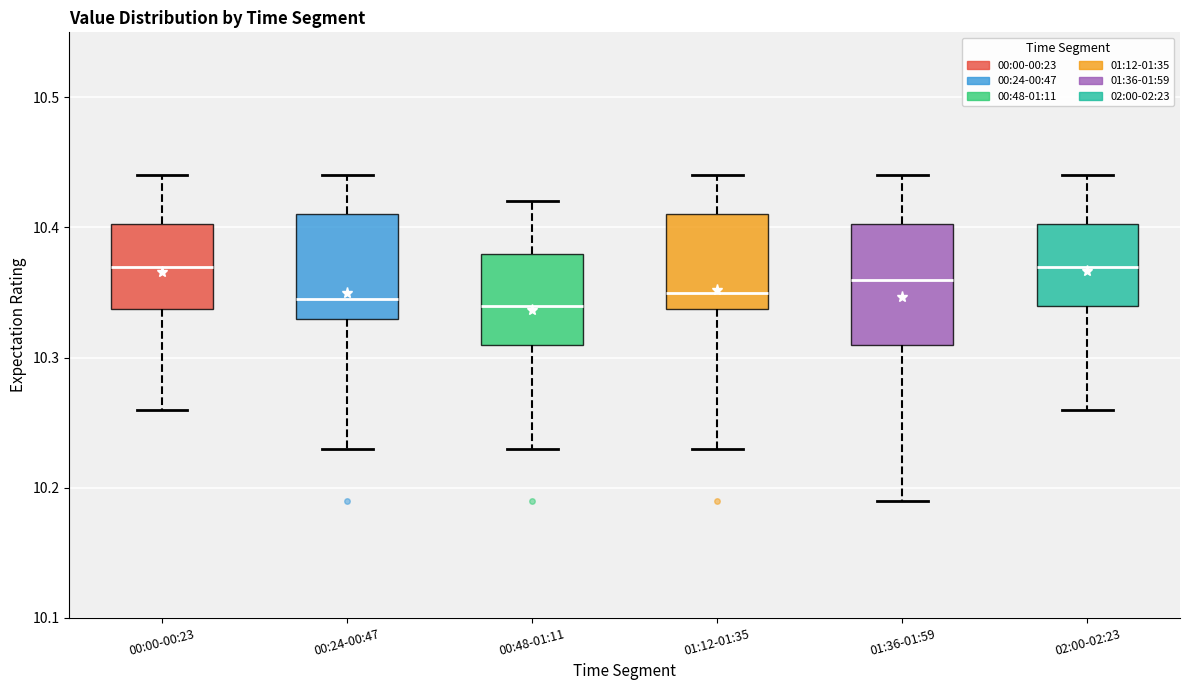

Reading left to right, read every box against the y-axis: the position of its median line, the range the box covers, and the ends of its whiskers. The values are not printed on the chart, so give them approximately, as read against the axis.

00:00-00:23: median 10.37, box 10.34 to 10.40, whiskers 10.26 to 10.44
00:24-00:47: median 10.35, box 10.33 to 10.41, whiskers 10.23 to 10.44
00:48-01:11: median 10.34, box 10.31 to 10.38, whiskers 10.23 to 10.42
01:12-01:35: median 10.35, box 10.34 to 10.41, whiskers 10.23 to 10.44
01:36-01:59: median 10.36, box 10.31 to 10.40, whiskers 10.19 to 10.44
02:00-02:23: median 10.37, box 10.34 to 10.40, whiskers 10.26 to 10.44